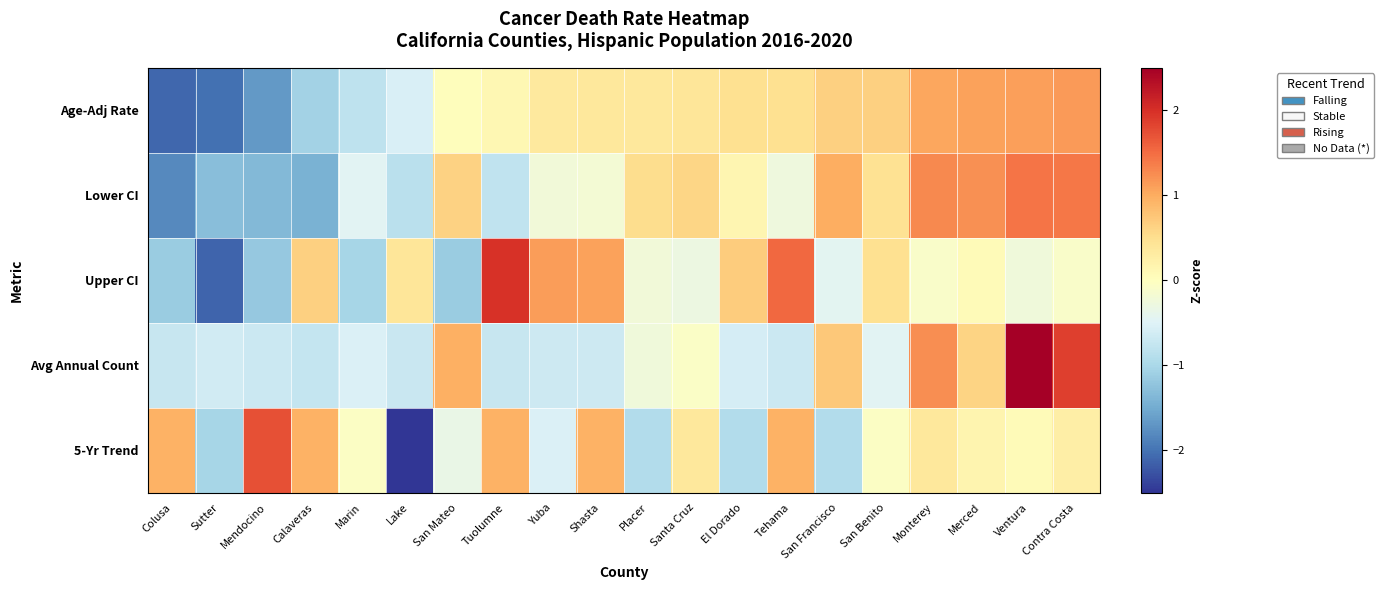

Rank the series at Monterey from lowest to highest value.

Upper CI, 5-Yr Trend, Age-Adj Rate, Avg Annual Count, Lower CI